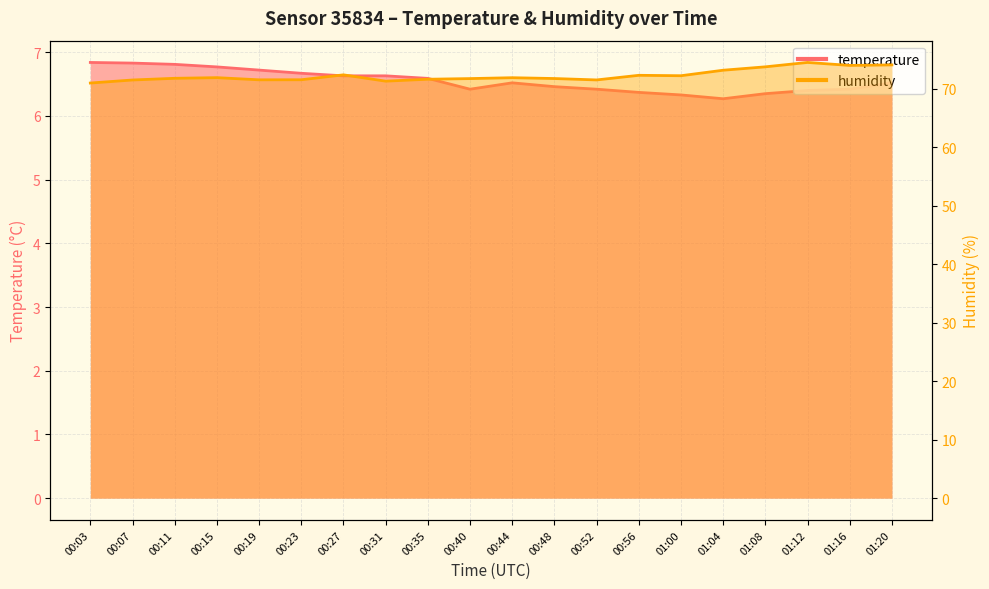

Which series has the largest total across all categories?

humidity